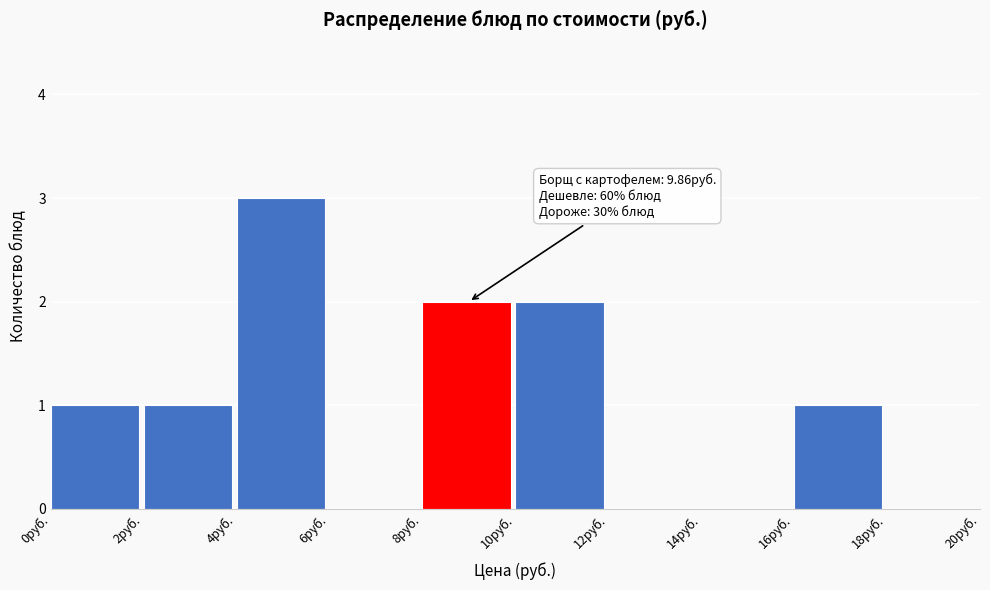

Which range on the x-axis has the tallest bar?

4 to 6